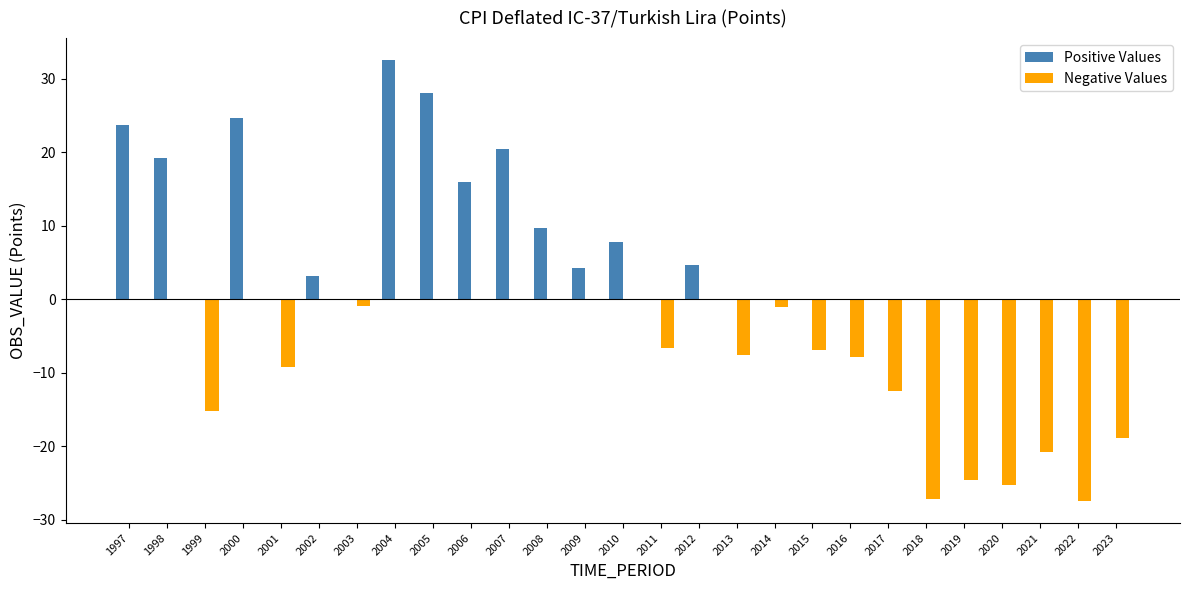

What is the greatest value displayed?

32.5